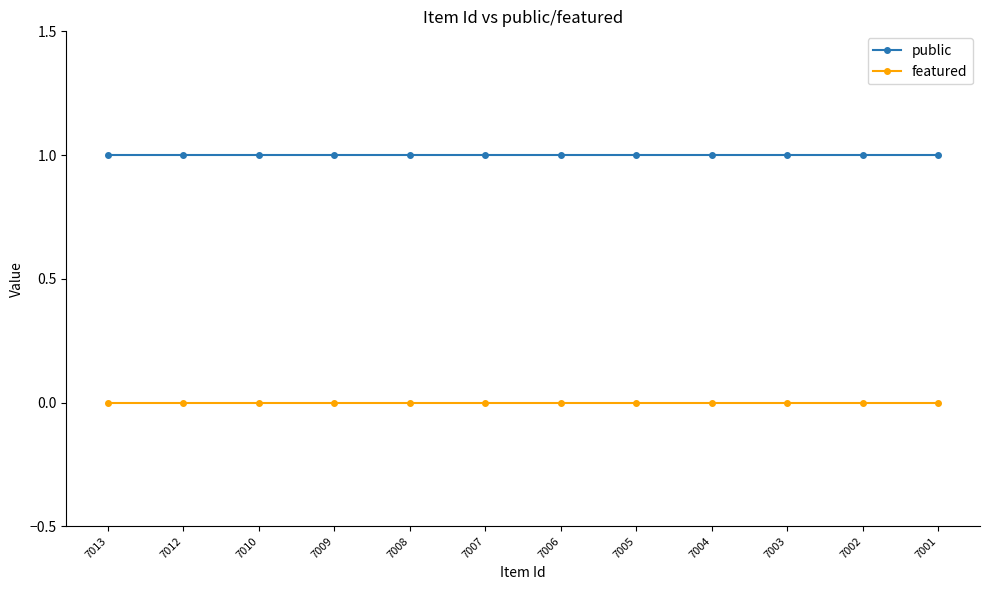

Is the value of public at 7007 greater than the value of featured at 7007?

Yes